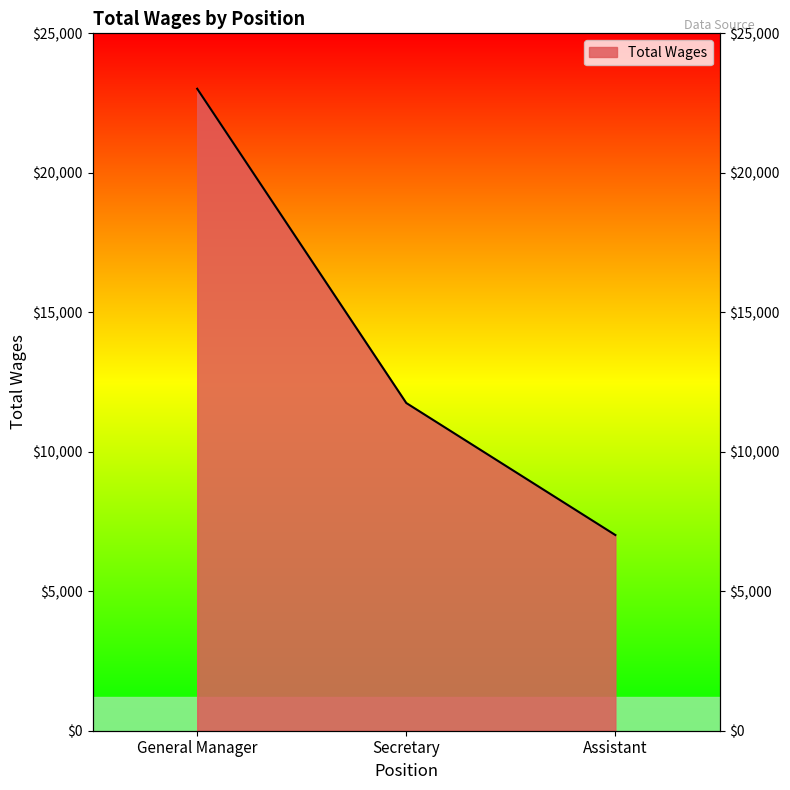

How many series are shown in this chart?

1